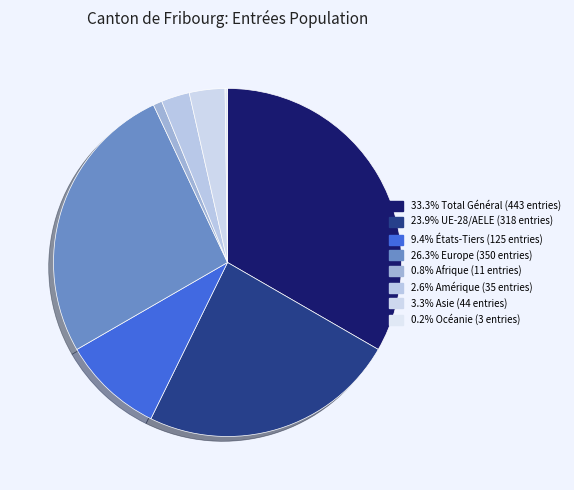

Is there a majority slice in this chart?

No